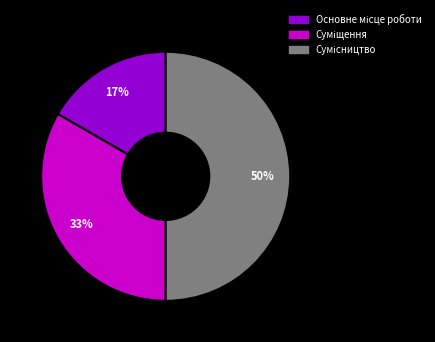

To the nearest percent, what is the difference between the largest and smallest slice percentages?

33%